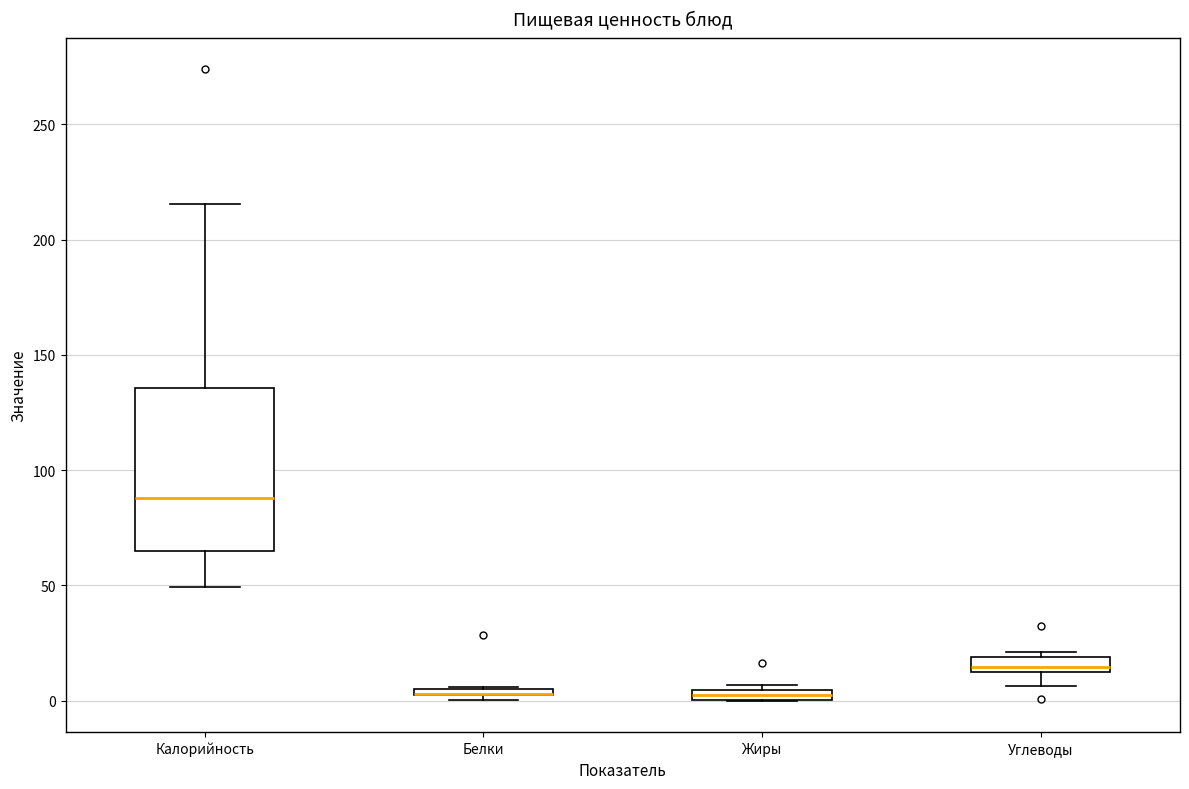

Where is the lower edge of the box for Жиры on the y-axis? The values are not printed on the chart, so give them approximately, as read against the axis.

0